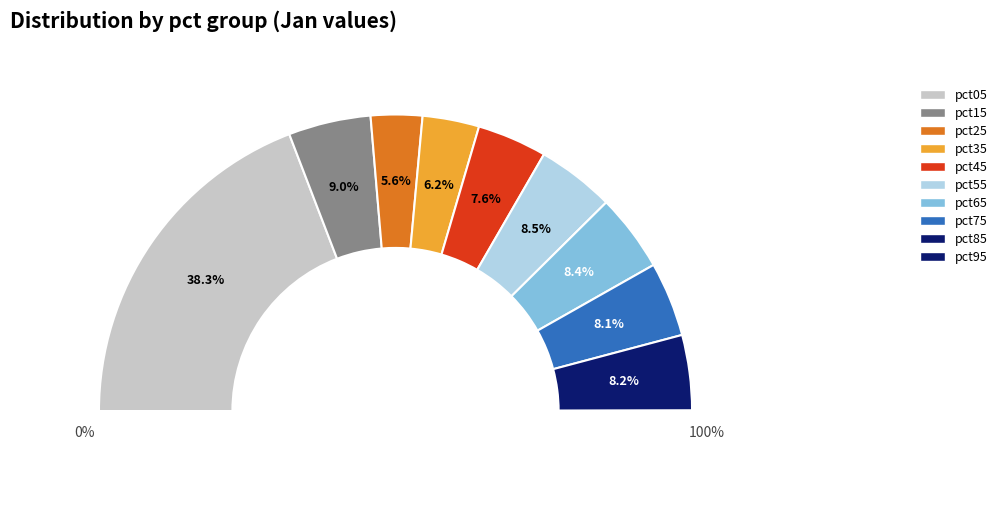

The pct85 slice represents 1% of the pie. True or false?

False